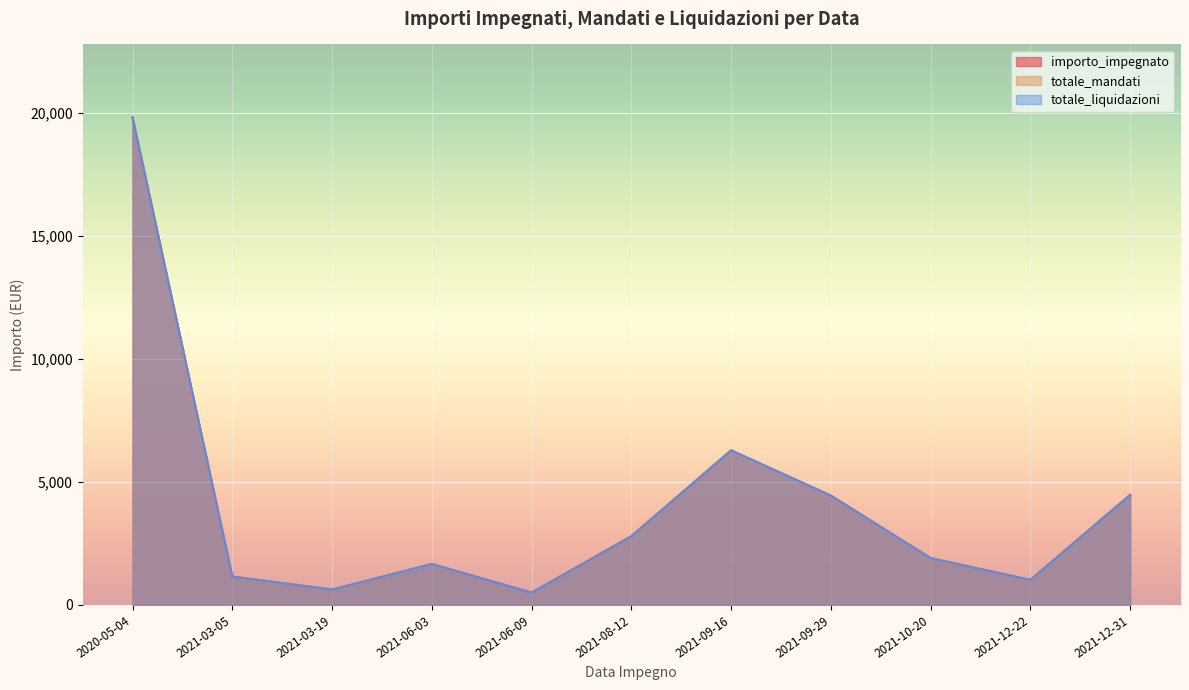

True or false: totale_mandati and importo_impegnato cross at least once.

False